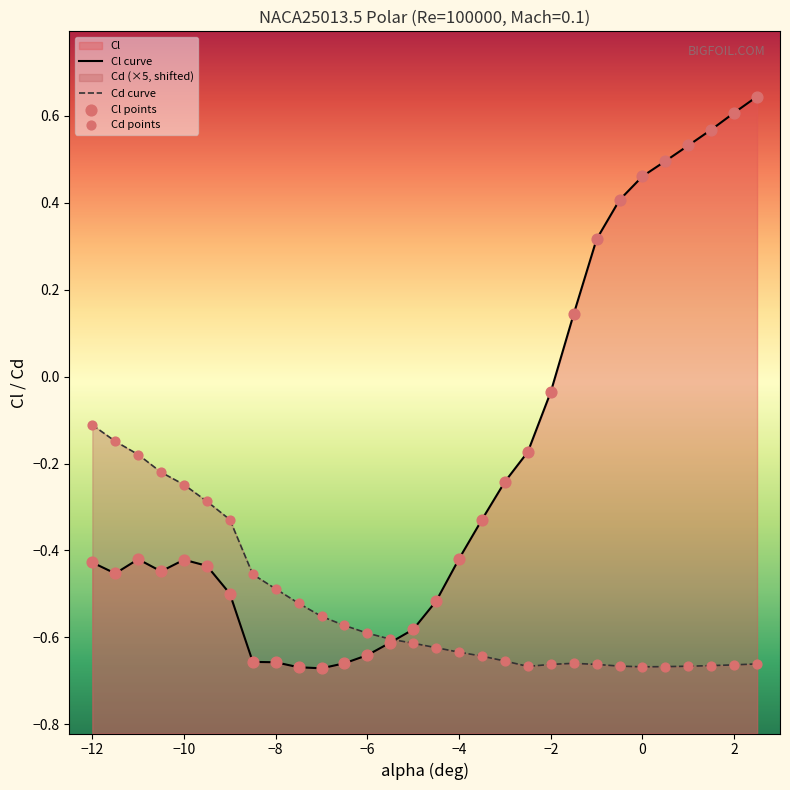

At how many categories does at least one series exceed 0?

9